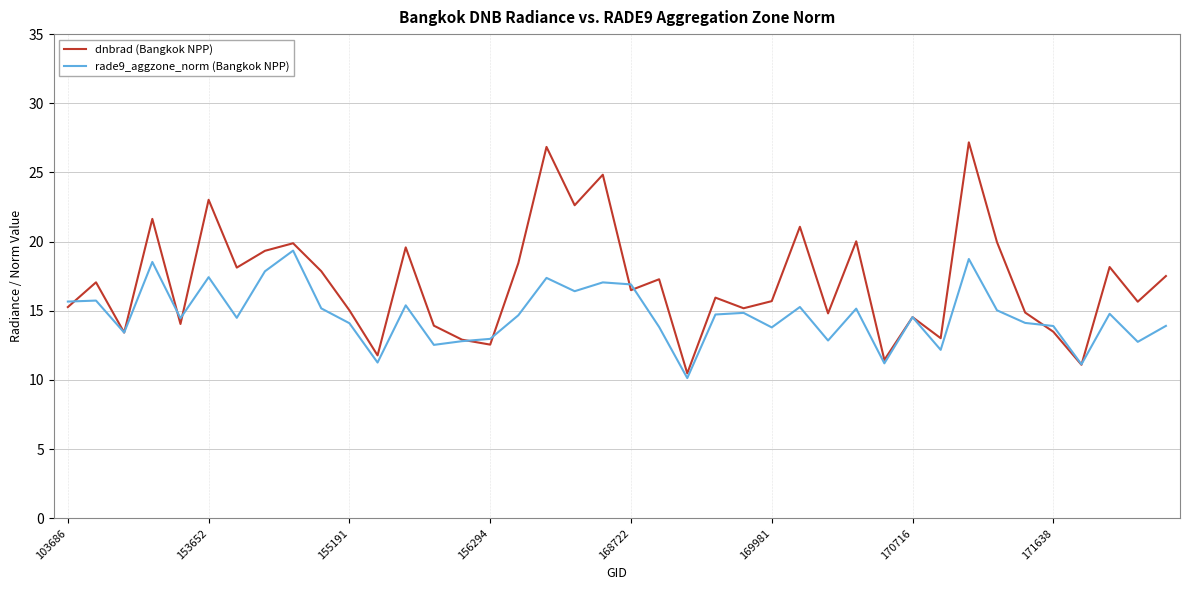

Rank the series by their maximum value, from lowest to highest.

rade9_aggzone_norm (Bangkok NPP), dnbrad (Bangkok NPP)